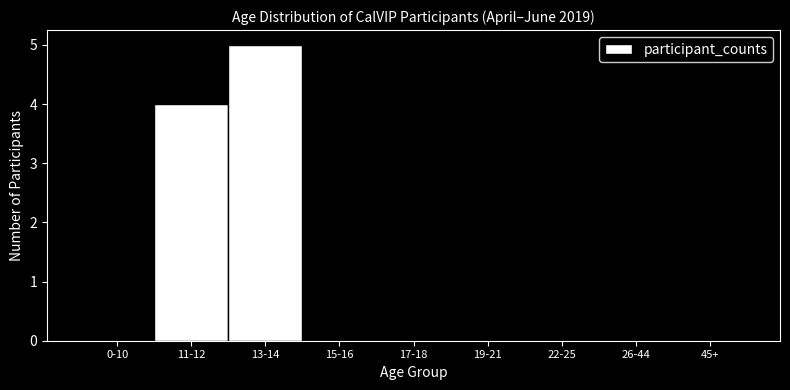

Reading left to right, list all the values displayed in this chart.

0-10=0	11-12=4	13-14=5	15-16=0	17-18=0	19-21=0	22-25=0	26-44=0	45+=0